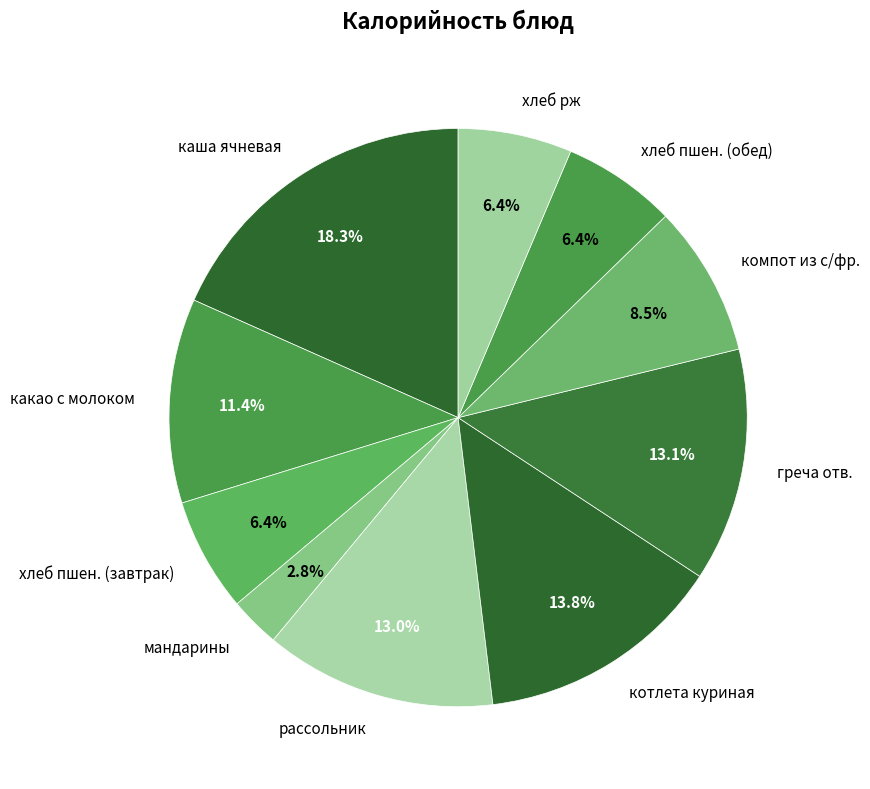

Count the number of slices in the pie.

10